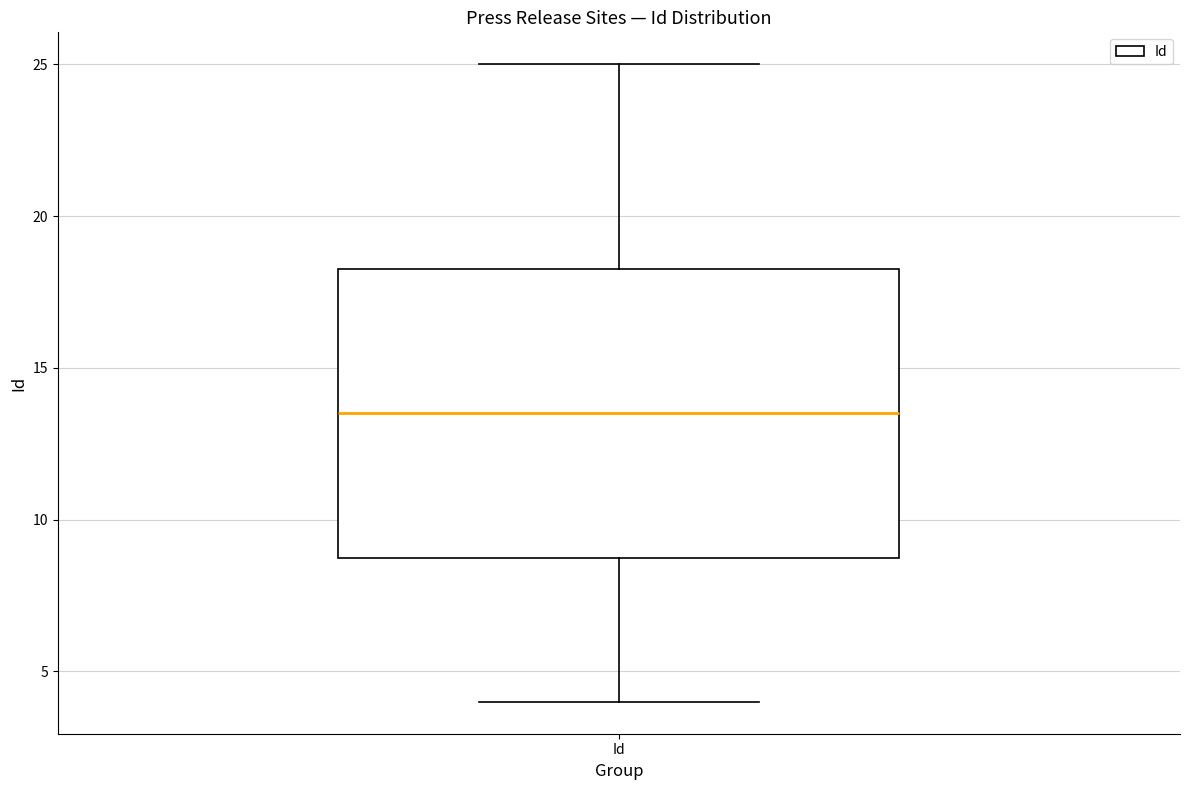

Transcribe this box plot: give where the median line is, the range the box spans, and where the two whiskers end, as read against the y-axis. The values are not printed on the chart, so give them approximately, as read against the axis.

median 13.5, box 9.0 to 18.5, whiskers 4.0 to 25.0